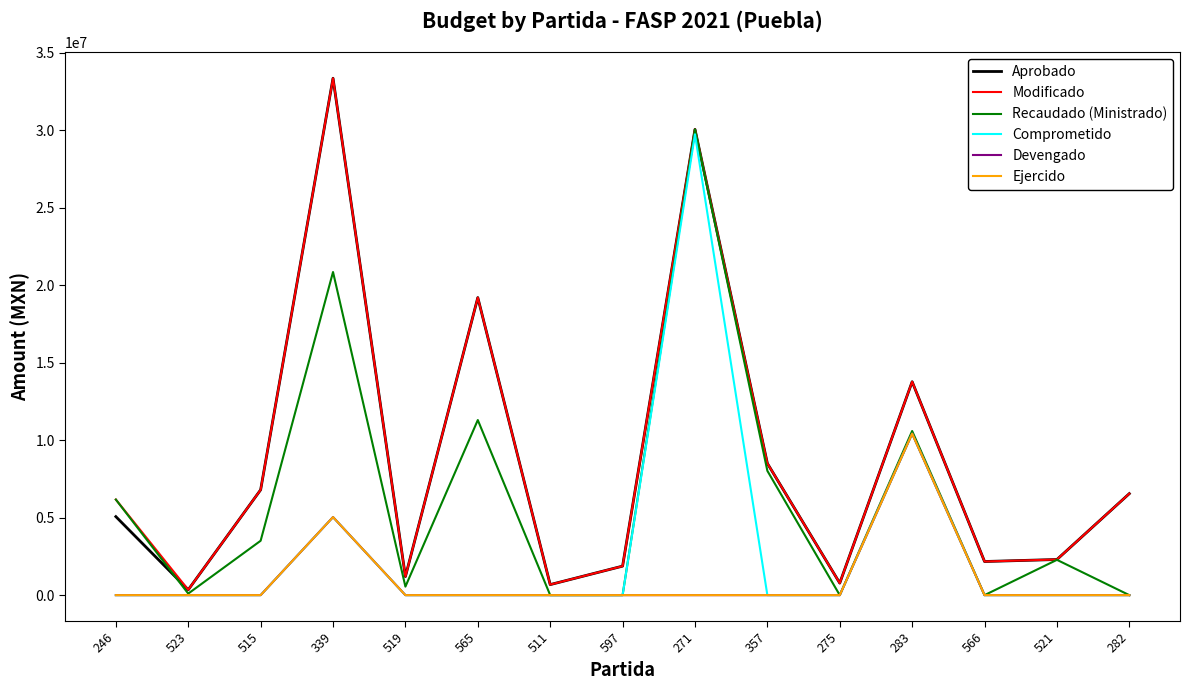

Between 519 and 597, which series saw the biggest shift?

Aprobado